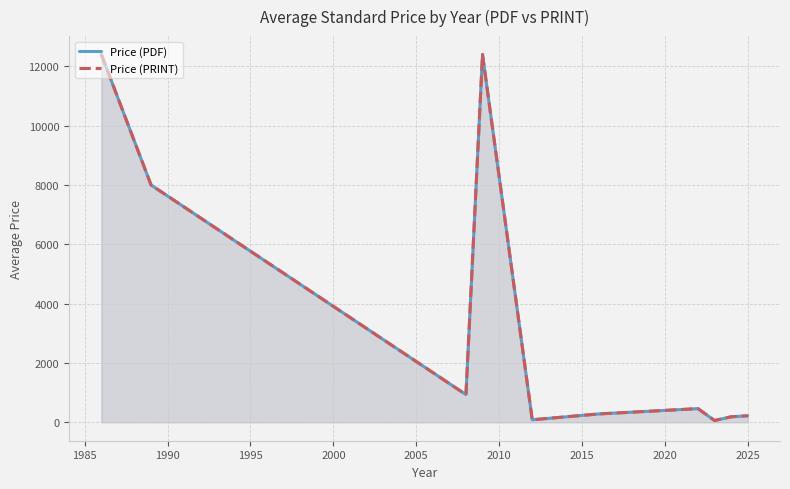

In Price (PDF), how many points are lower than both neighbors (excluding endpoints)?

3